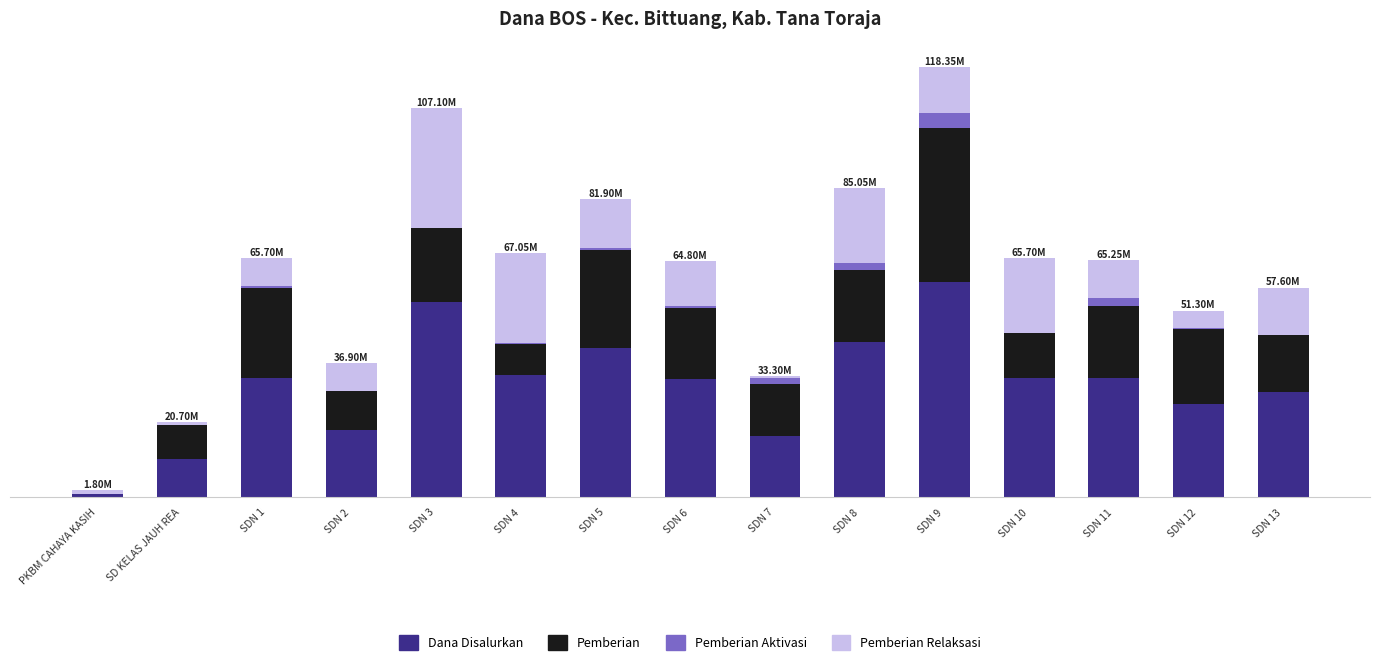

The value of Pemberian Aktivasi at SDN 9 is 4050000. True or false?

True